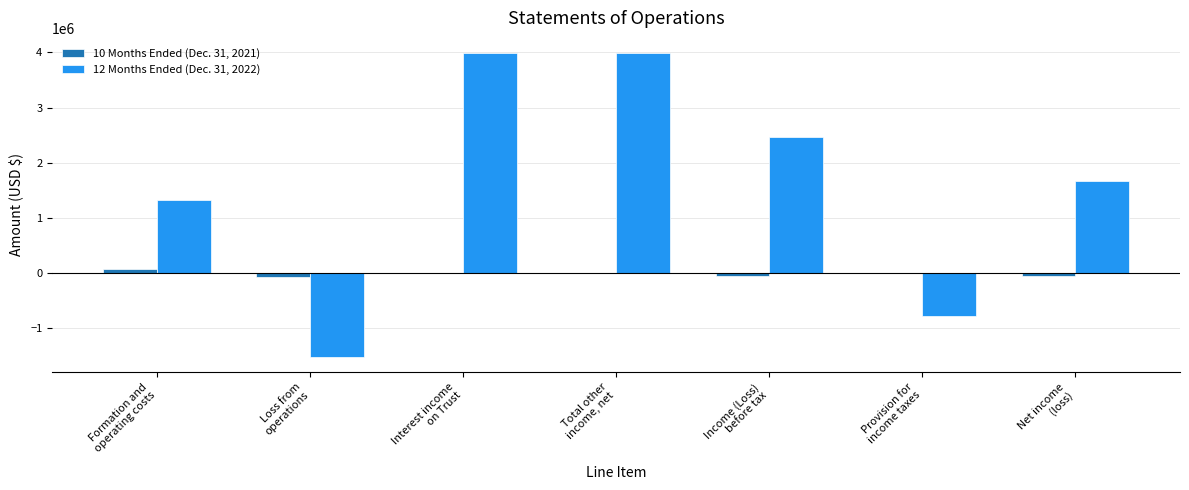

What is the sum of all 10 Months Ended (Dec. 31, 2021) values?

-129986